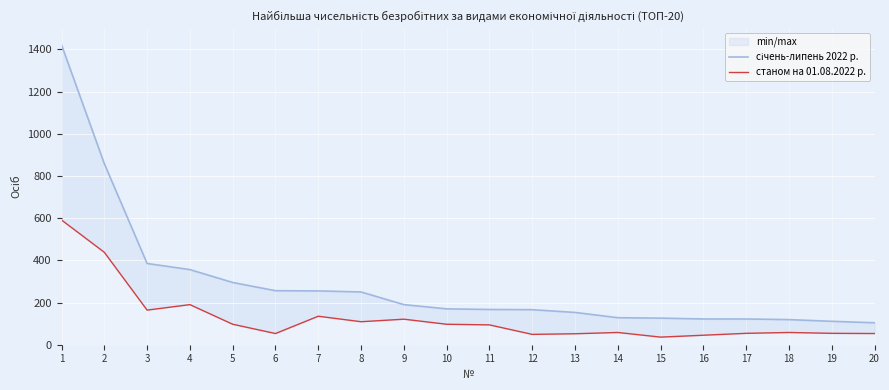

What are all the series names shown in the legend?

січень-липень 2022 р., станом на 01.08.2022 р.